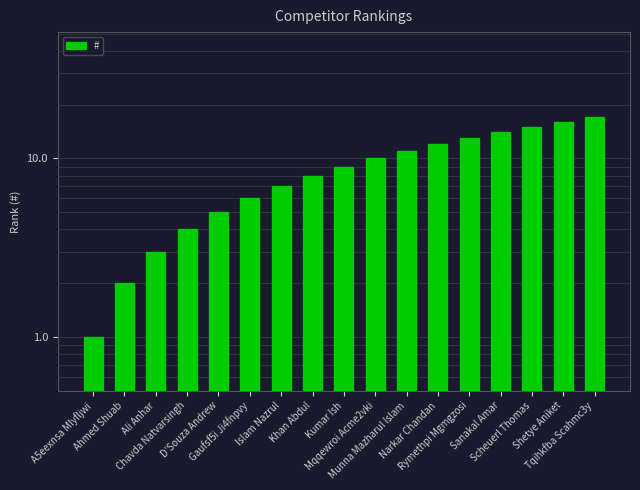

Rank the categories by value from lowest to highest.

A5eexnsa Mlyfljwi, Ahmed Shuab, Ali Anhar, Chavda Natvarsingh, D'Souza Andrew, Gaufsf5i Ji4fnpvy, Islam Nazrul, Khan Abdul, Kumar Ish, Mqqewroi Acme2vki, Munna Mazharul Islam, Narkar Chandan, Rymethpi Mgmgzosi, Sanakal Amar, Scheuerl Thomas, Shetye Aniket, Tqihkfba Scahmc3y